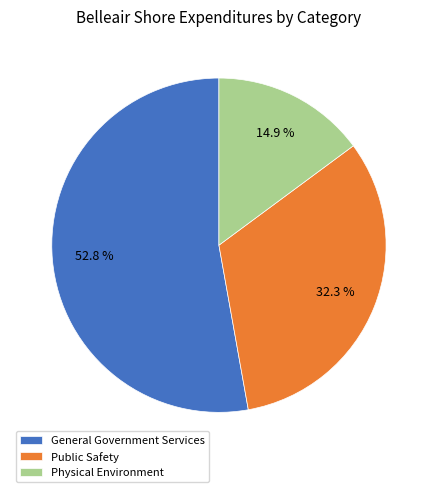

Approximately how many times larger is the value at Physical Environment compared to Public Safety?

0.5